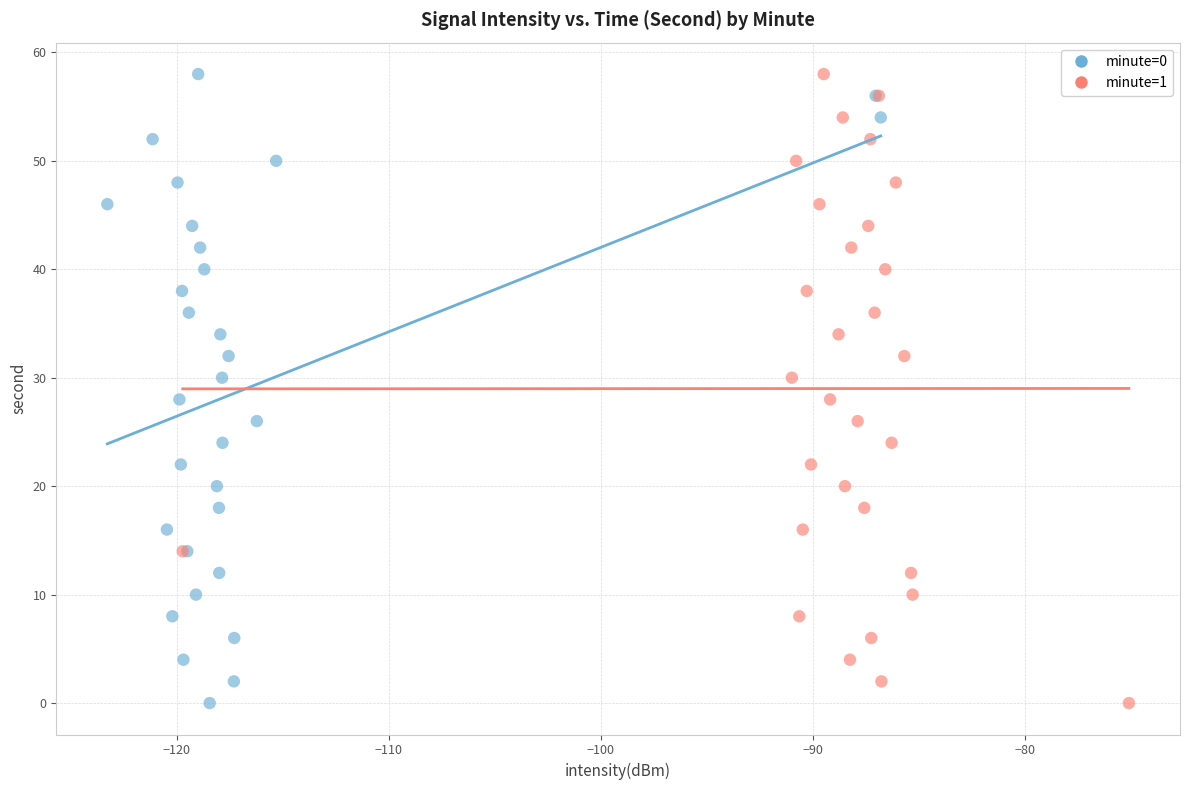

What are all the series names shown in the legend?

minute=0, minute=1